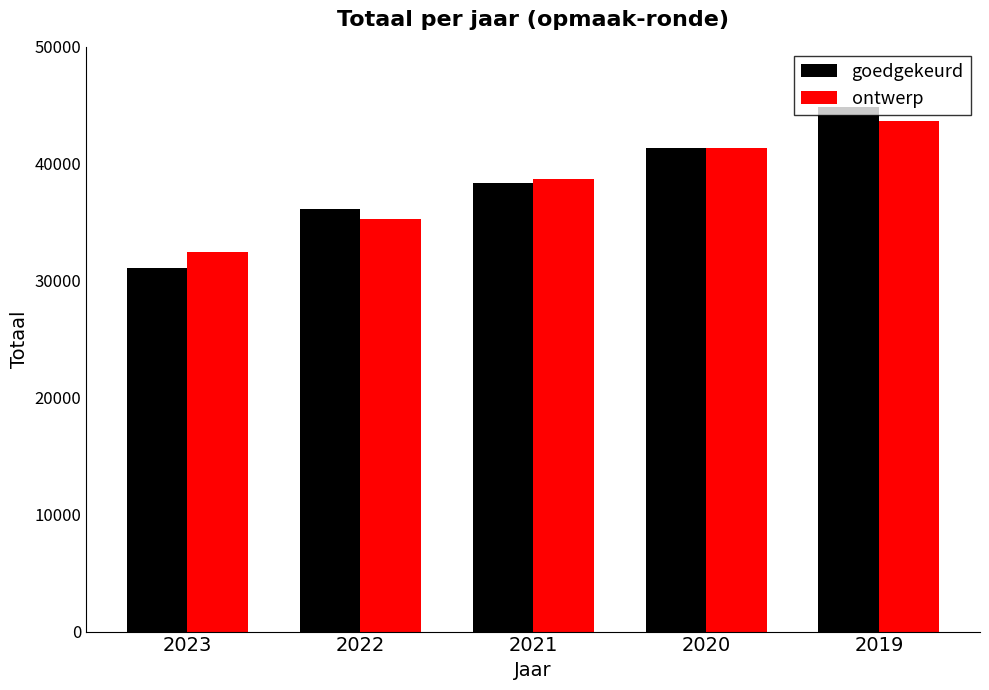

Which label corresponds to the smallest value in the chart?

2023